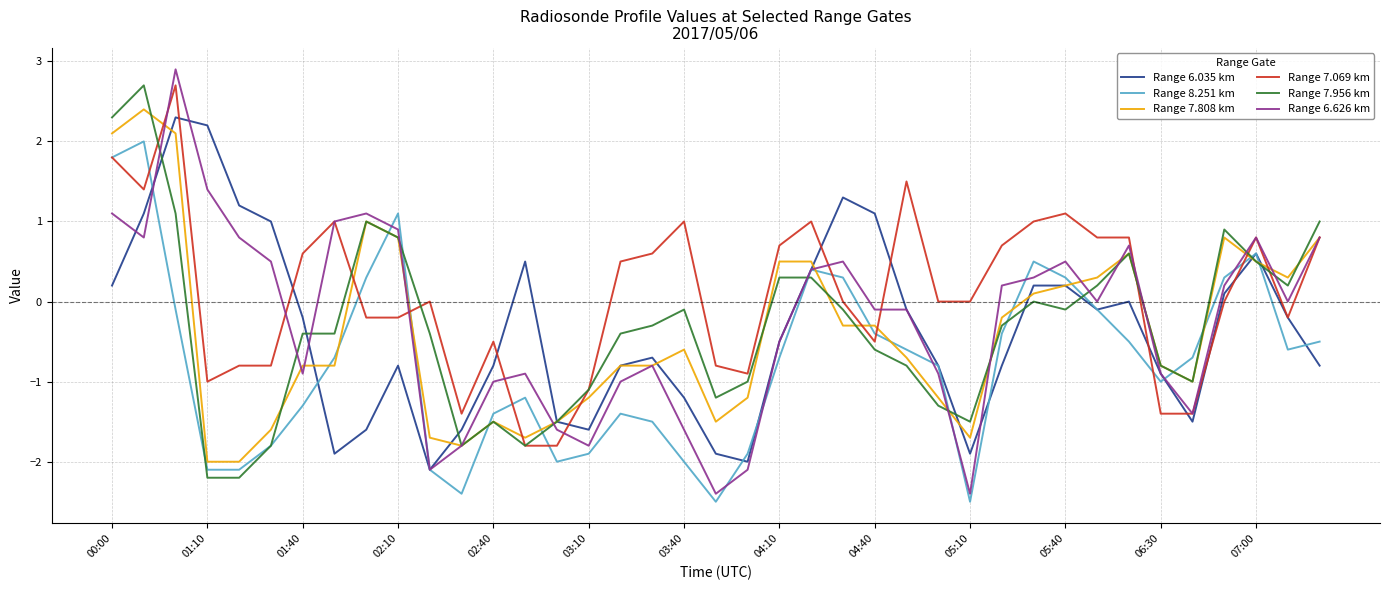

What is the maximum value for Range 6.626 km?

2.9